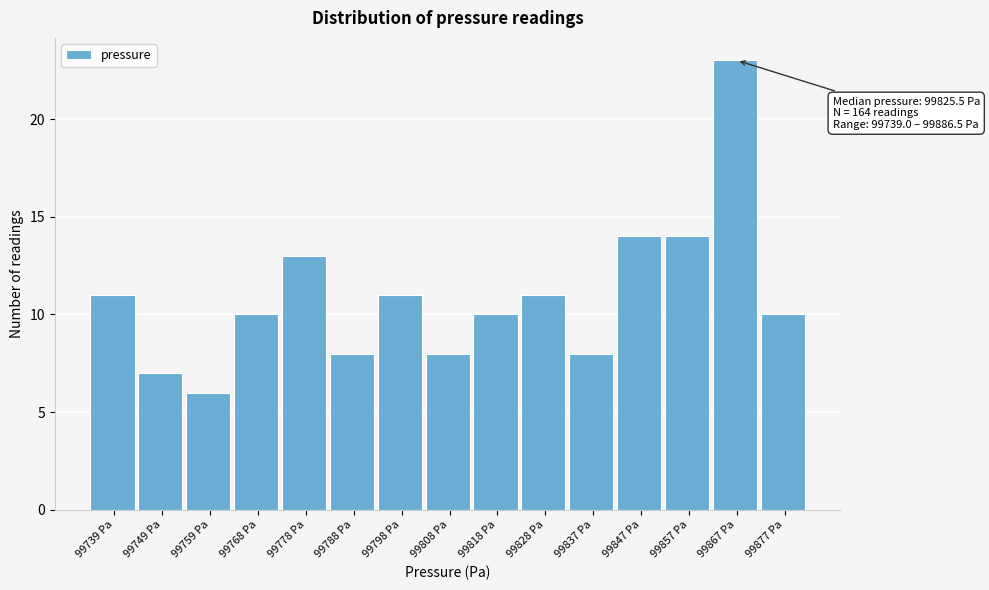

Reading left to right, transcribe all the data shown in this chart.

11	7	6	10	13	8	11	8	10	11	8	14	14	23	10